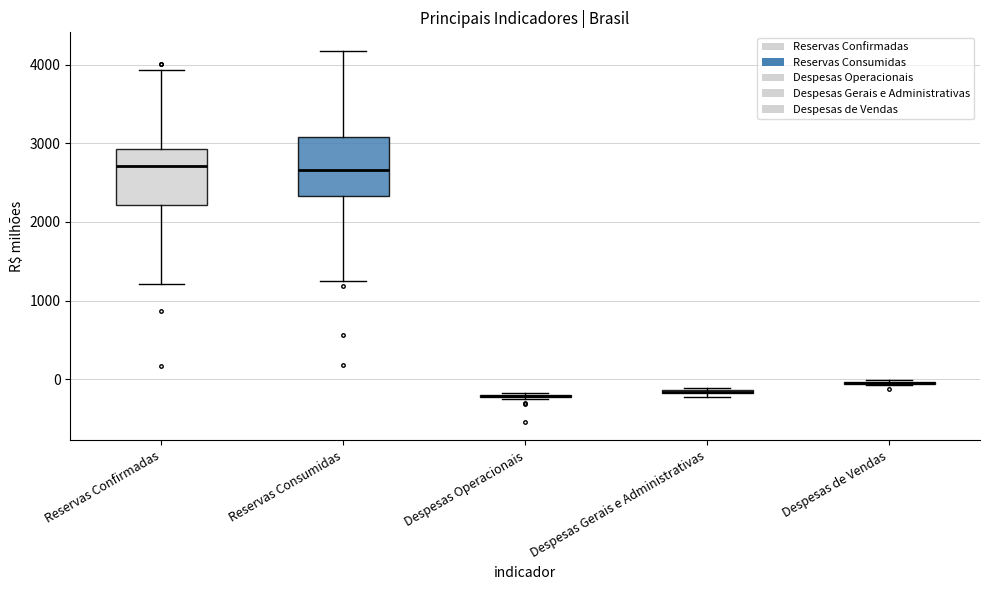

Where does the median line of the box for Reservas Consumidas sit on the y-axis? The values are not printed on the chart, so give them approximately, as read against the axis.

2700